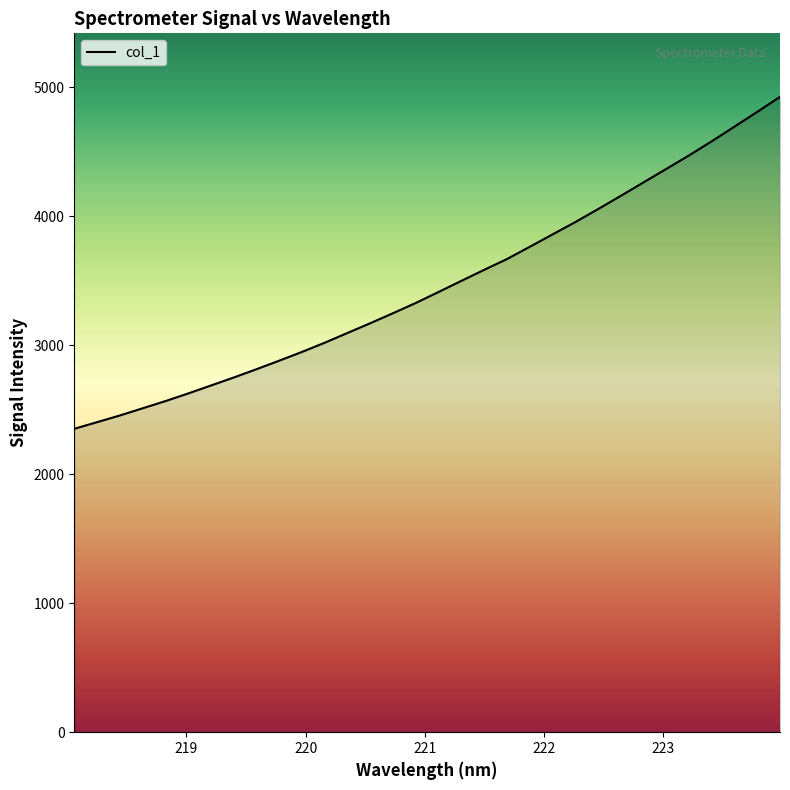

What is the greatest value displayed?

4923.6